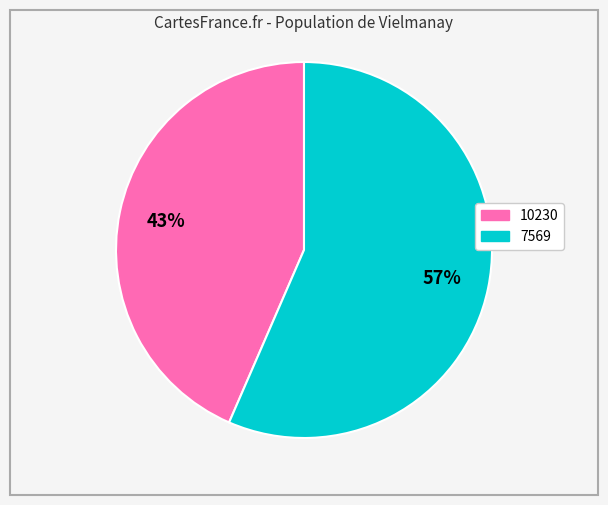

Which has a higher value, 10230 or 7569?

7569